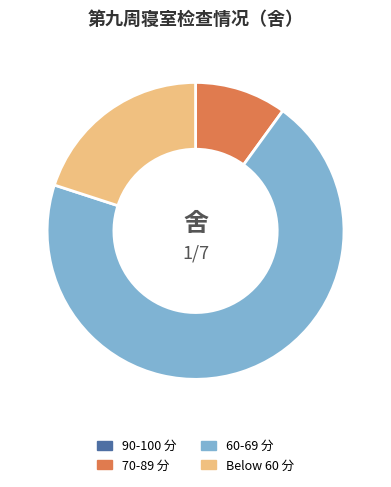

Is there a majority slice in this chart?

Yes